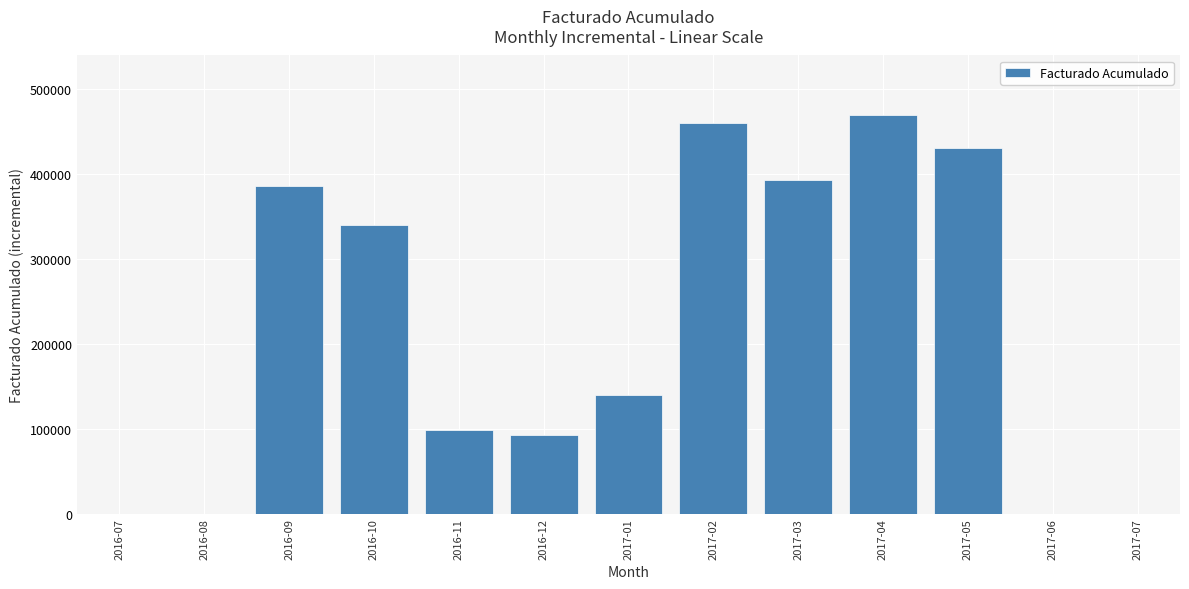

What is the greatest value displayed?

469341.5